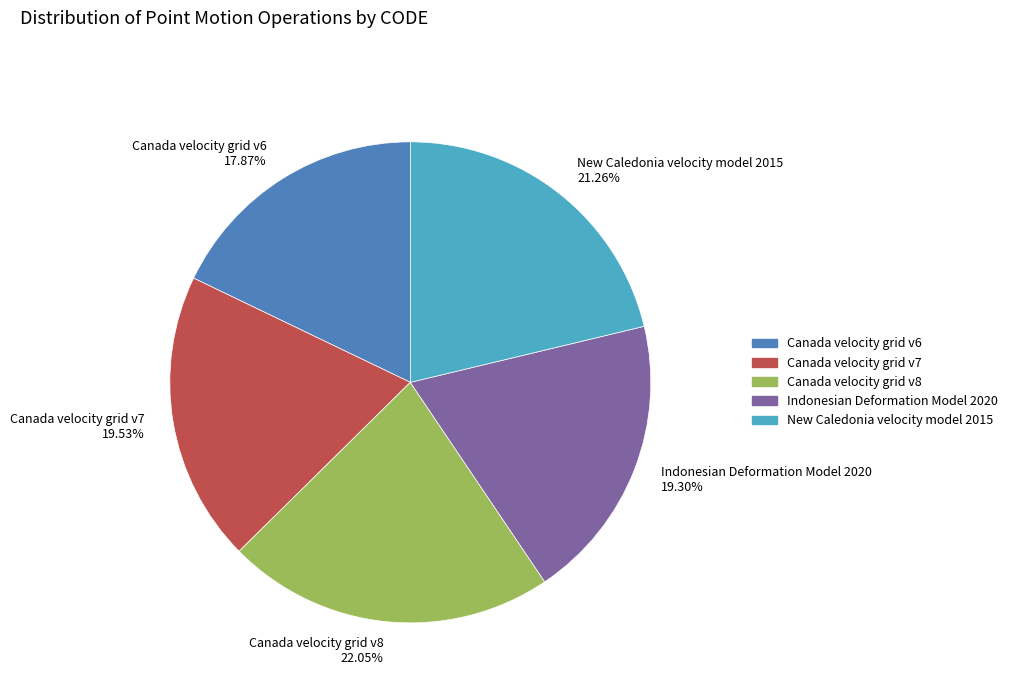

To the nearest percent, what portion does New Caledonia velocity model 2015 represent?

21%